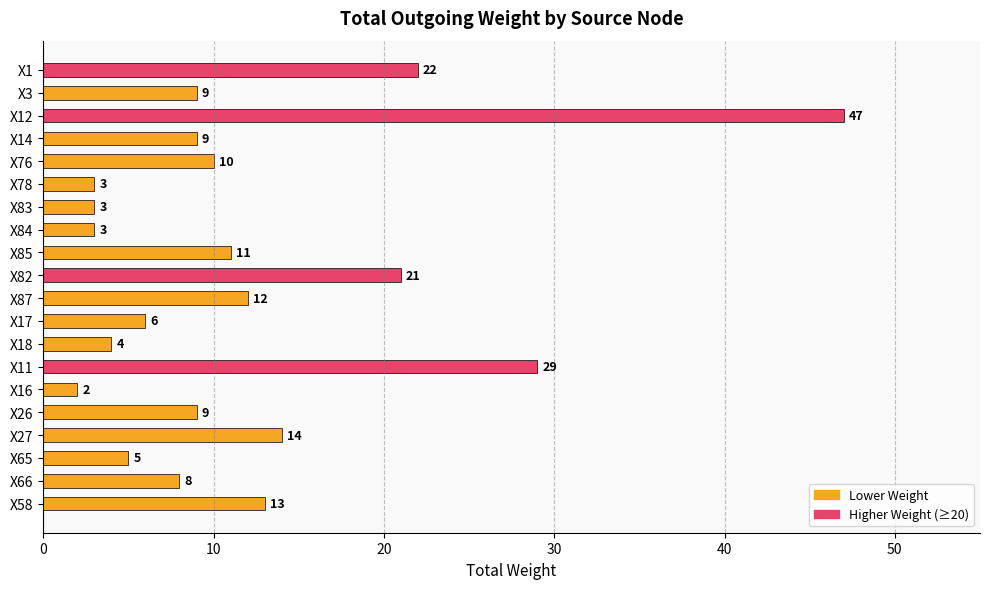

Which has a higher value, X12 or X66?

X12